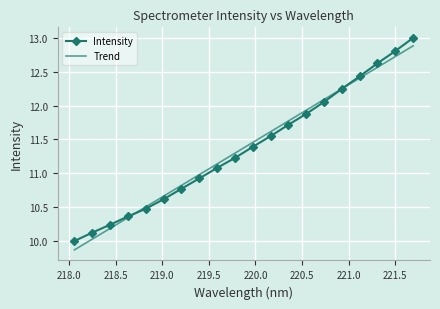

Which series has the widest spread of values?

Trend